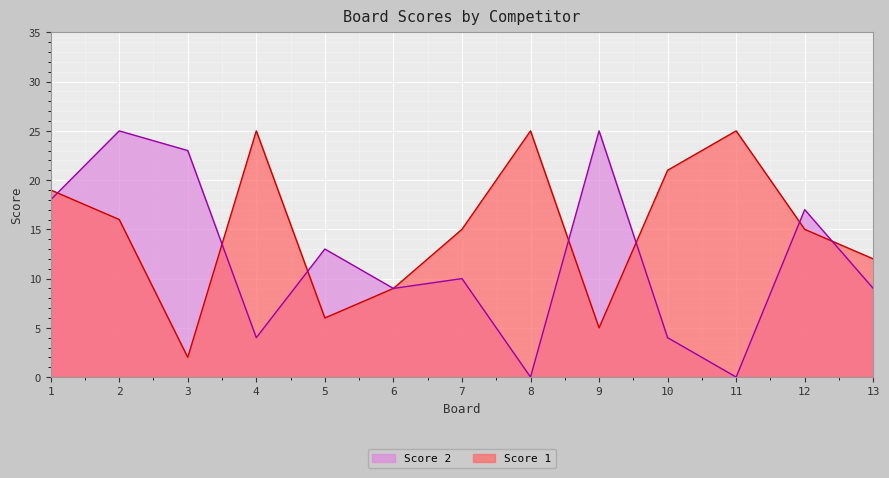

Which category has the highest value across all series?

4